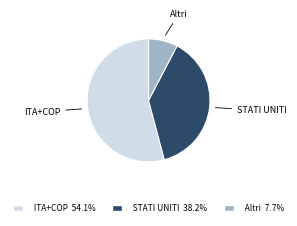

What is the ratio of the value at Altri to the value at ITA+COP?

0.1